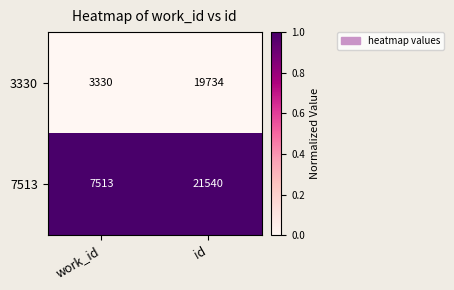

Reading left to right, list all the values displayed in this chart.

3330: work_id=3330	id=19734
7513: work_id=7513	id=21540